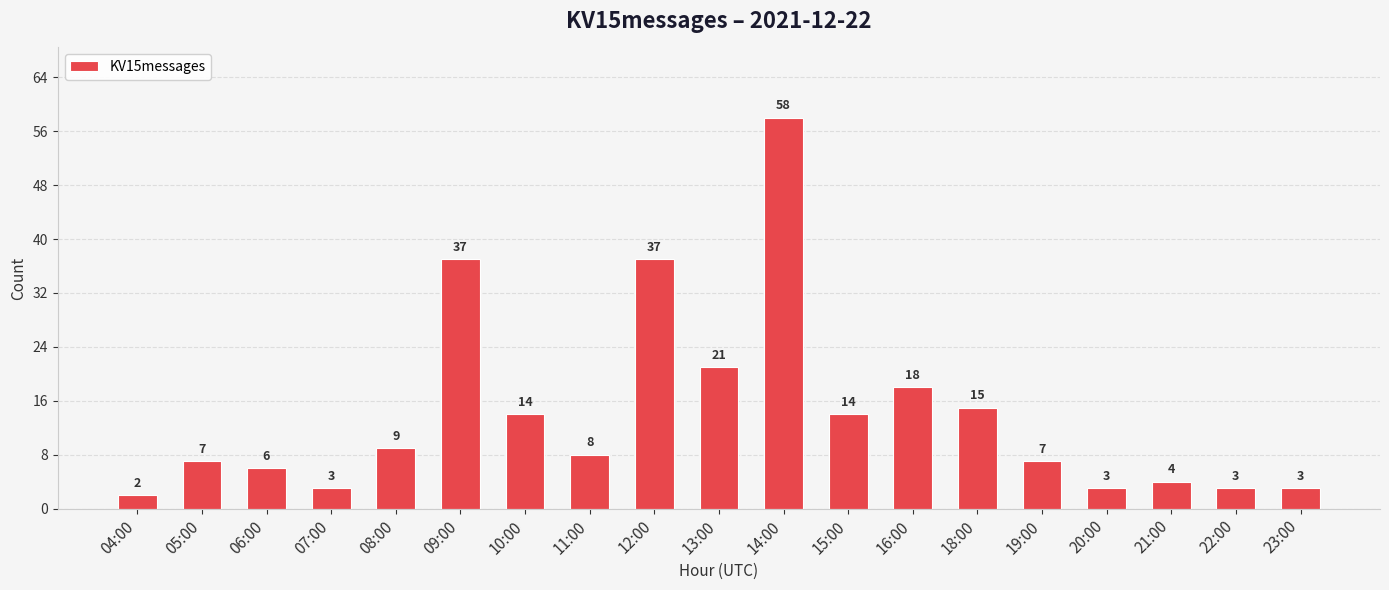

What is the difference between the maximum and minimum values?

56